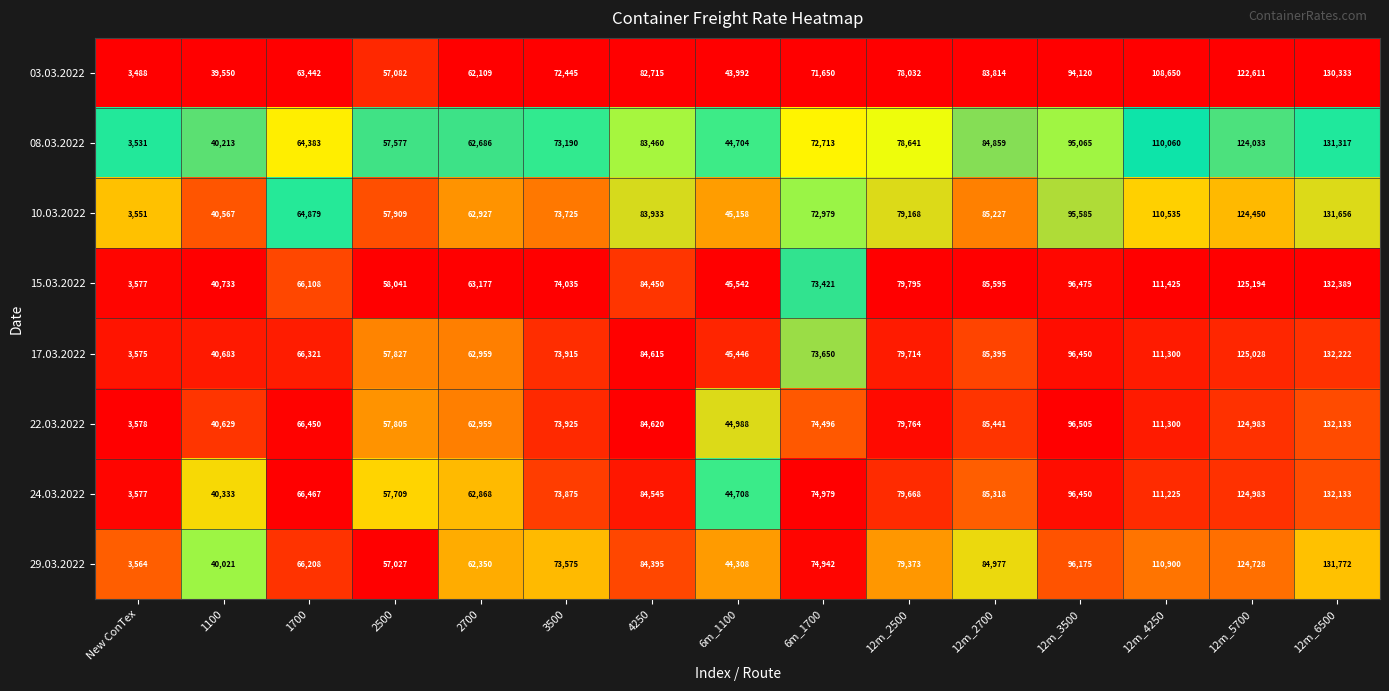

Rank the categories by 24.03.2022 value from highest to lowest.

12m_6500, 12m_5700, 12m_4250, 12m_3500, 12m_2700, 4250, 12m_2500, 6m_1700, 3500, 1700, 2700, 2500, 6m_1100, 1100, New ConTex